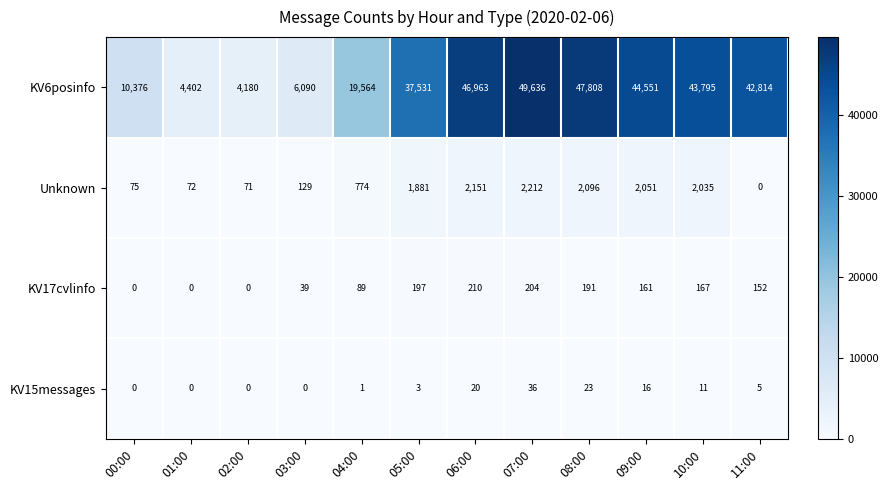

Which series has the largest total across all categories?

KV6posinfo